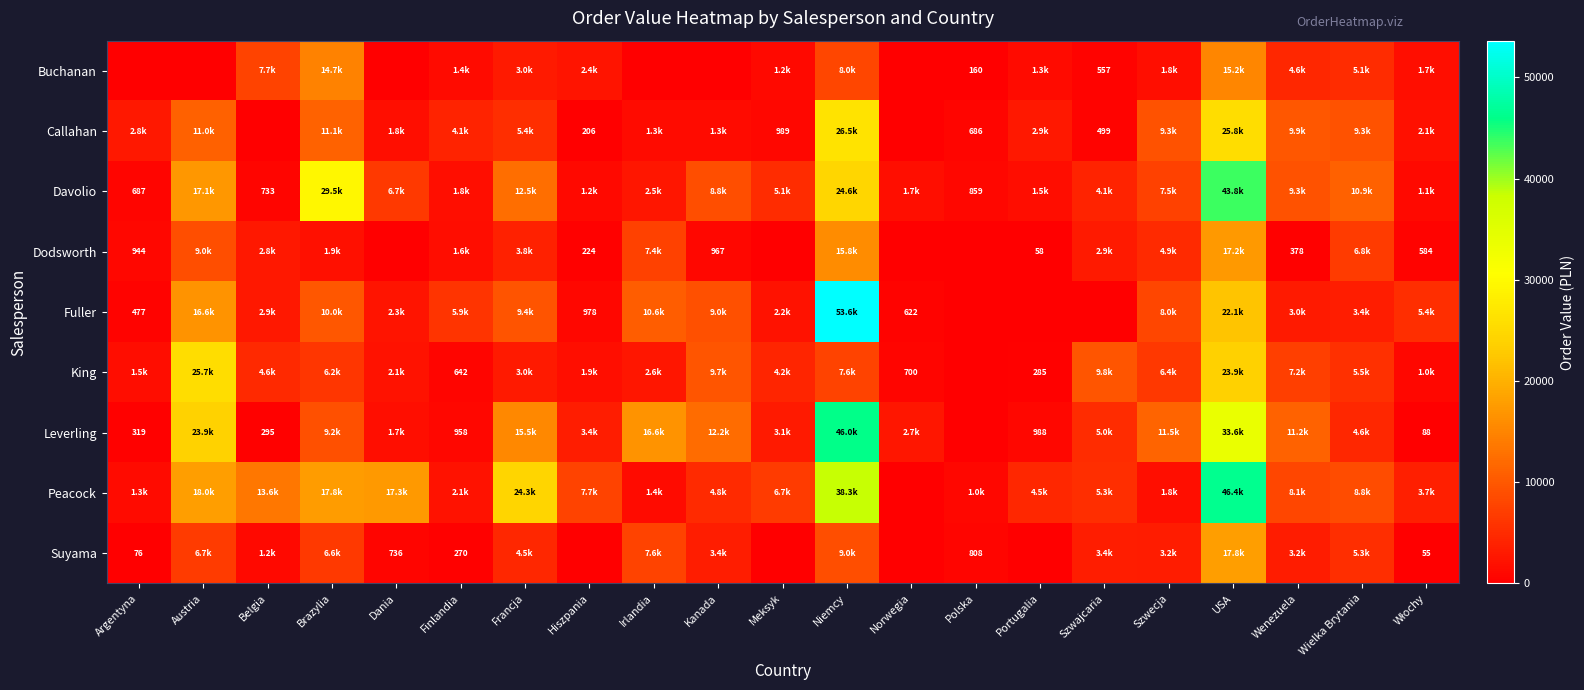

Is it true that Buchanan equals 15172.0 at USA?

True